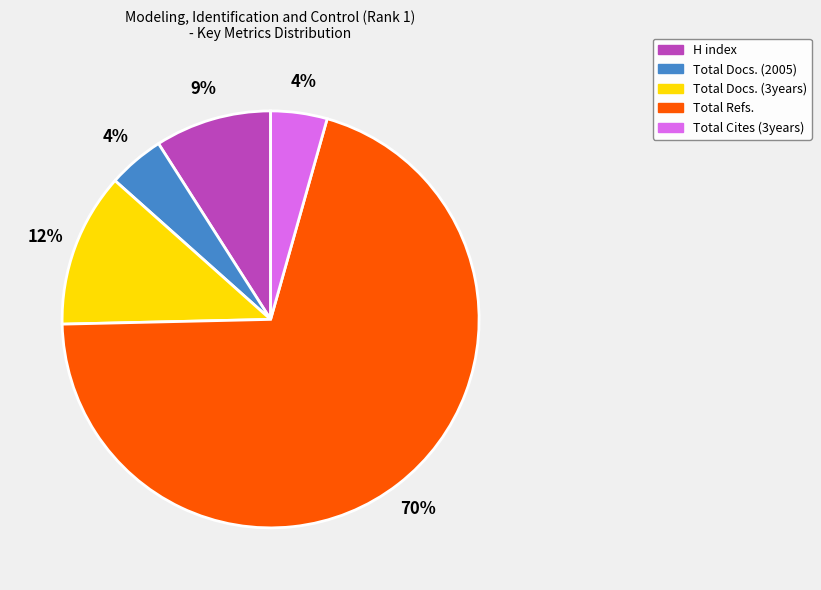

To the nearest percent, what is the average slice percentage?

20%